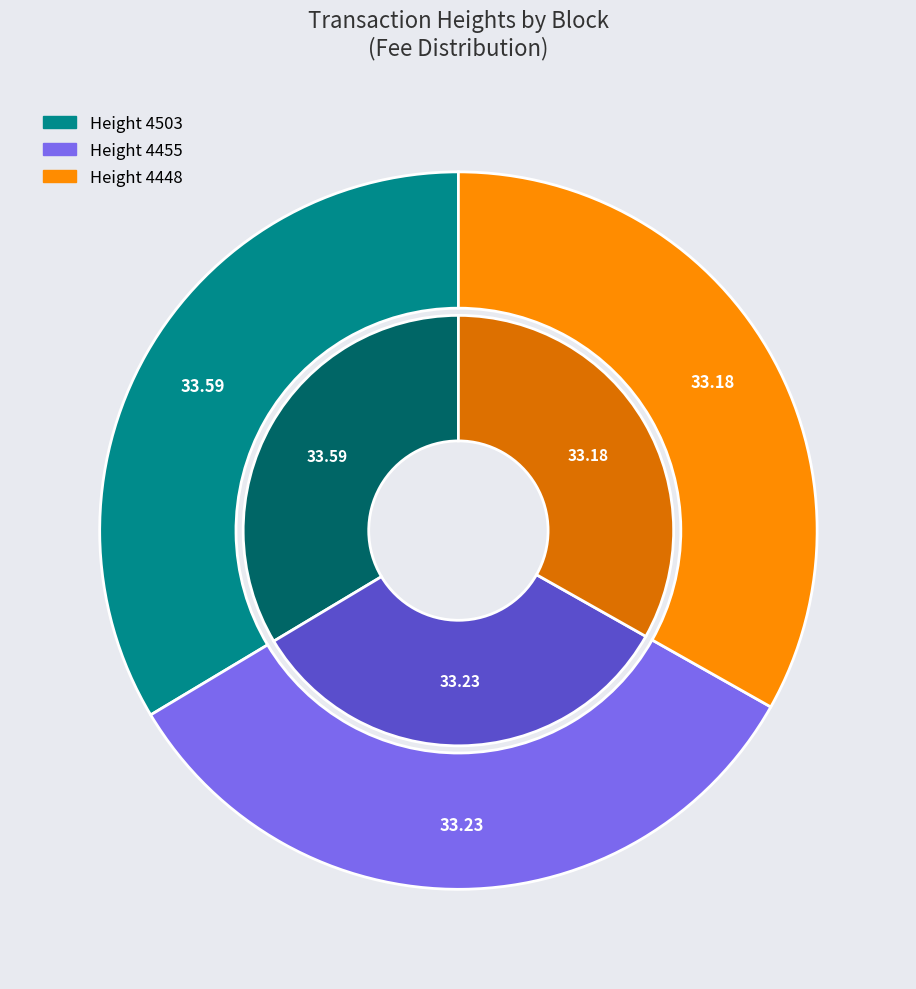

What portion of the pie excludes 4448?

66.8%